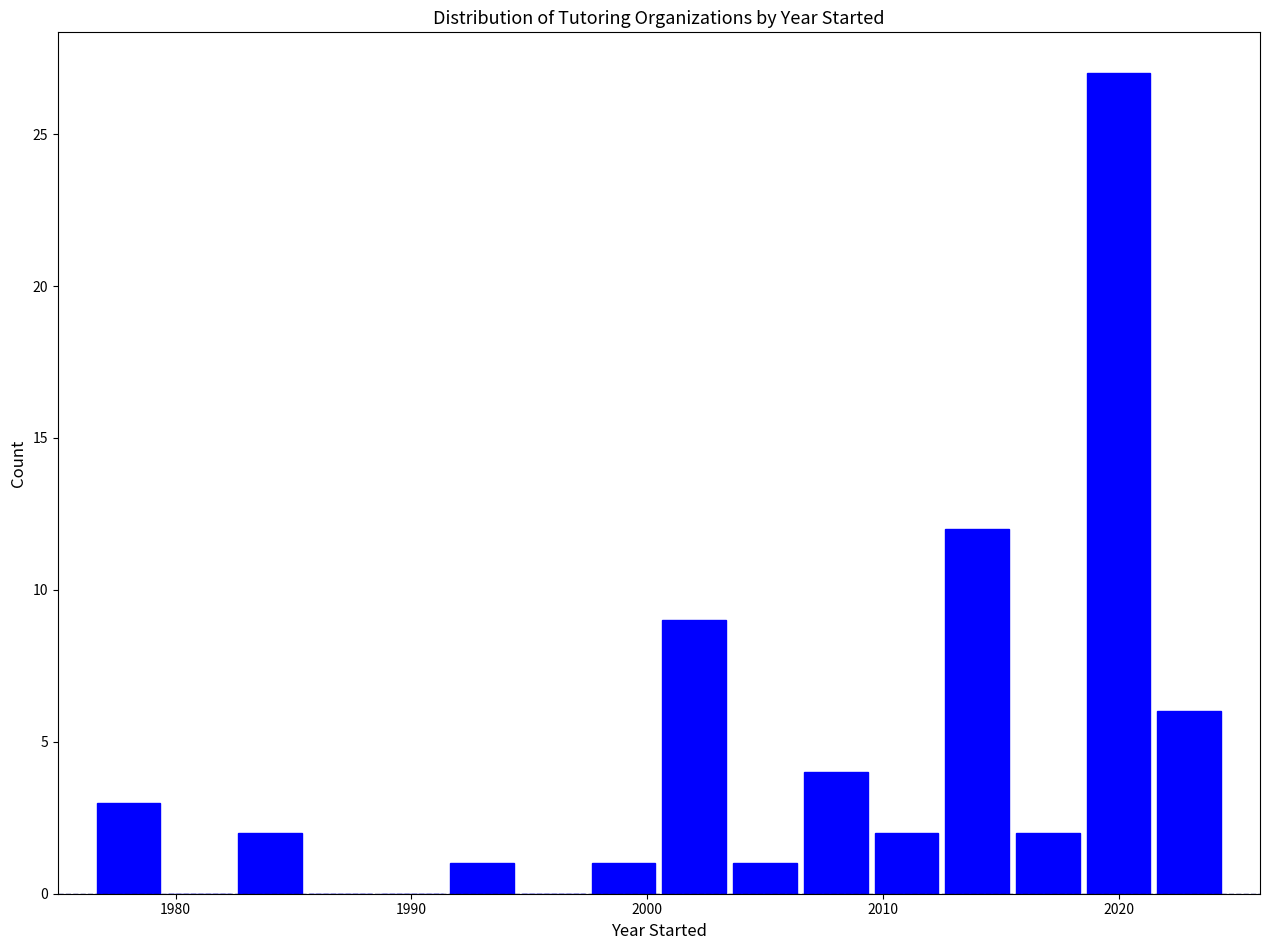

Read against the x-axis, roughly where is the centre of the tallest bar?

2020